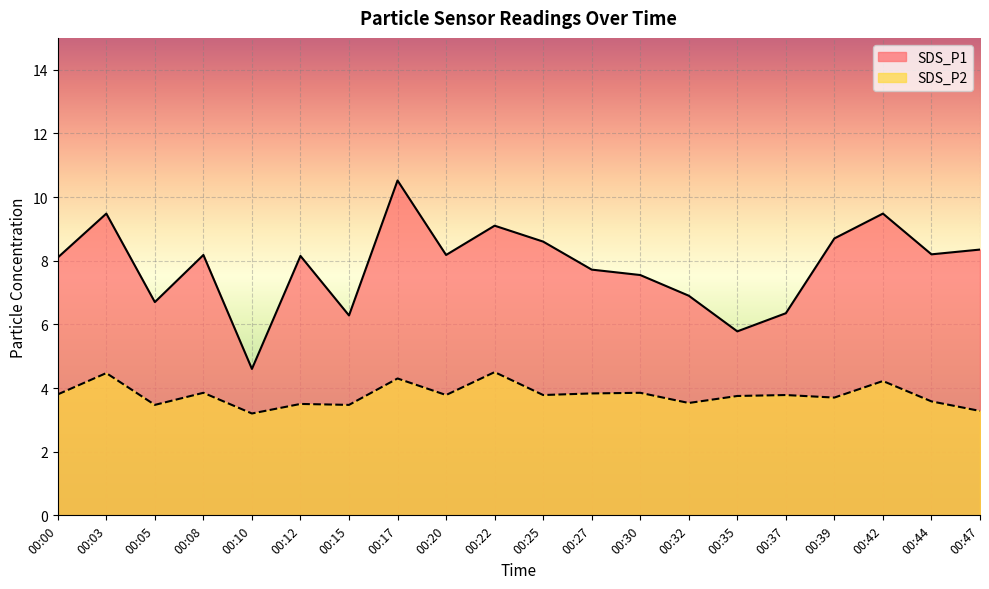

What is the average value of the SDS_P1 series?

7.8